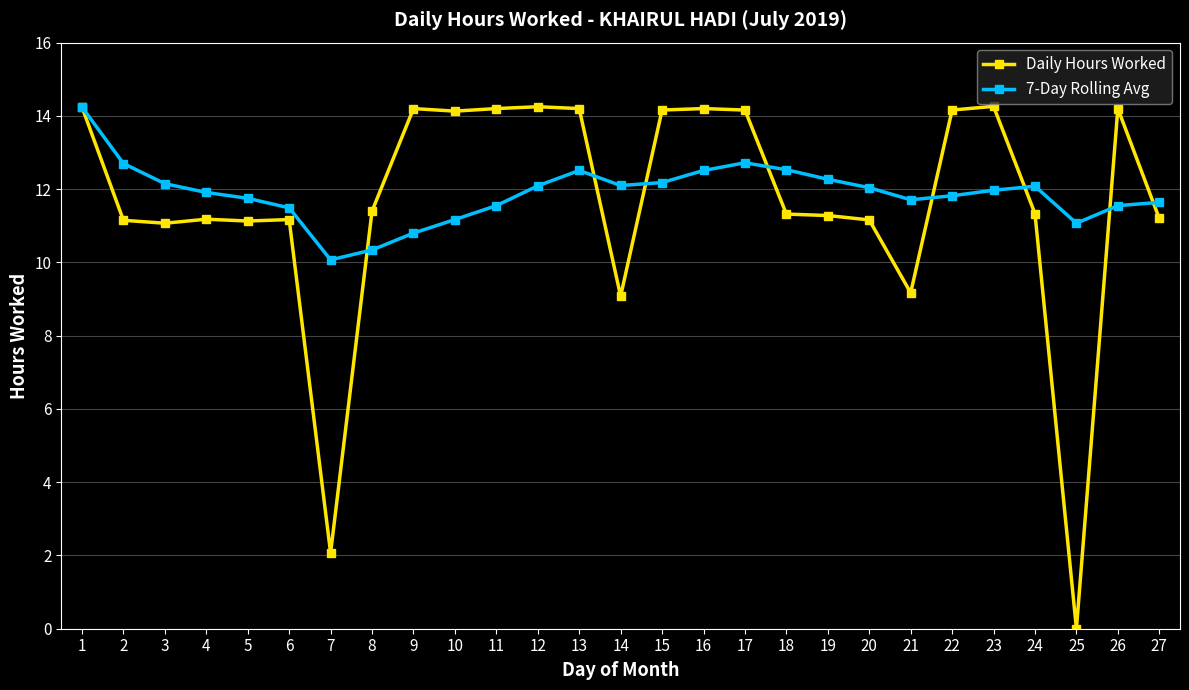

True or false: 7-Day Rolling Avg has more than 1 interior local peaks.

True